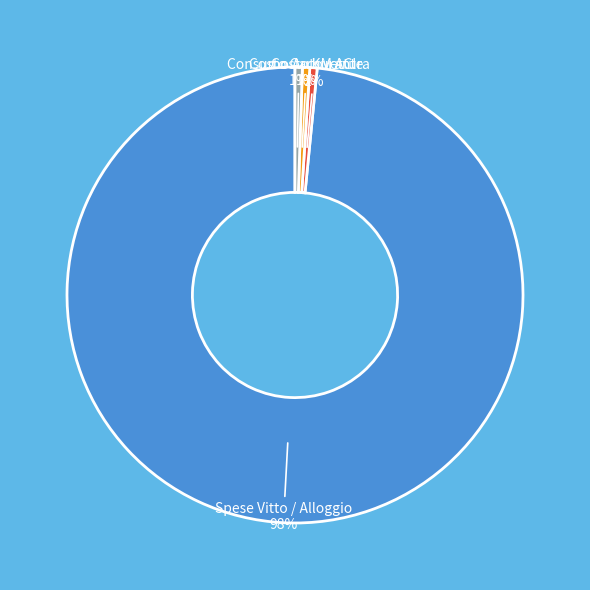

Which slice is the largest?

Spese Vitto / Alloggio